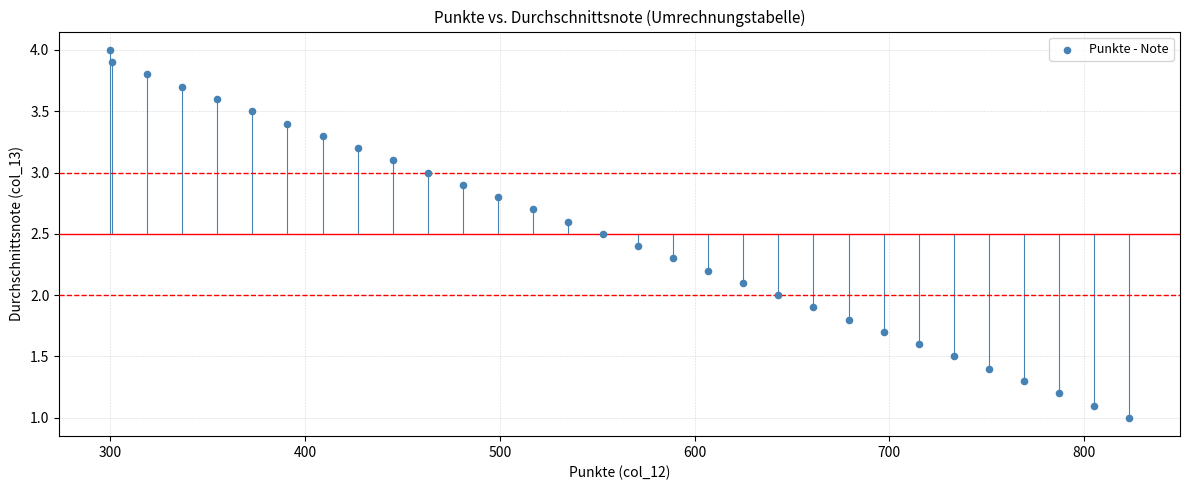

What is the range of Y values (max minus min)?

3.0